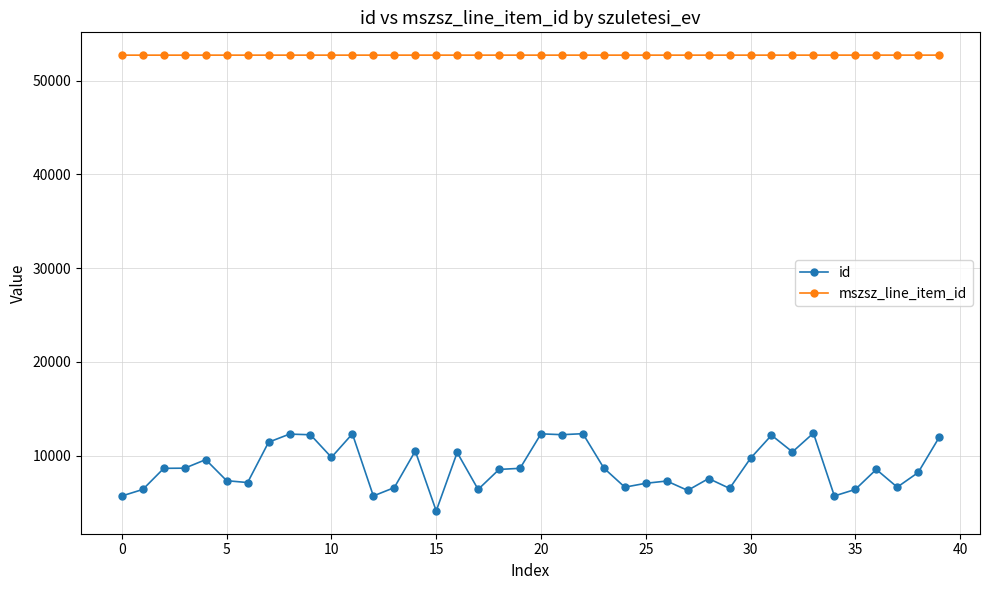

True or false: id has more than 2 points higher than both neighbors.

True